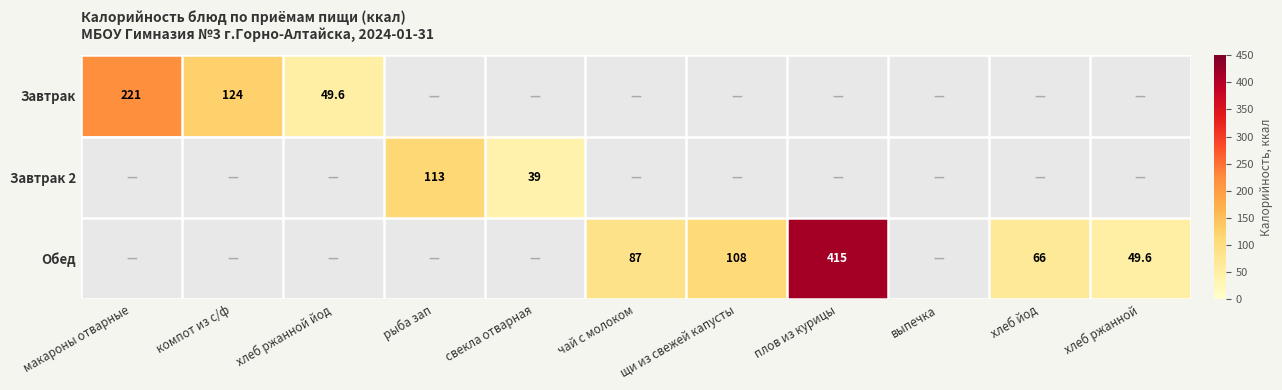

Which label corresponds to the smallest value in the chart?

свекла отварная